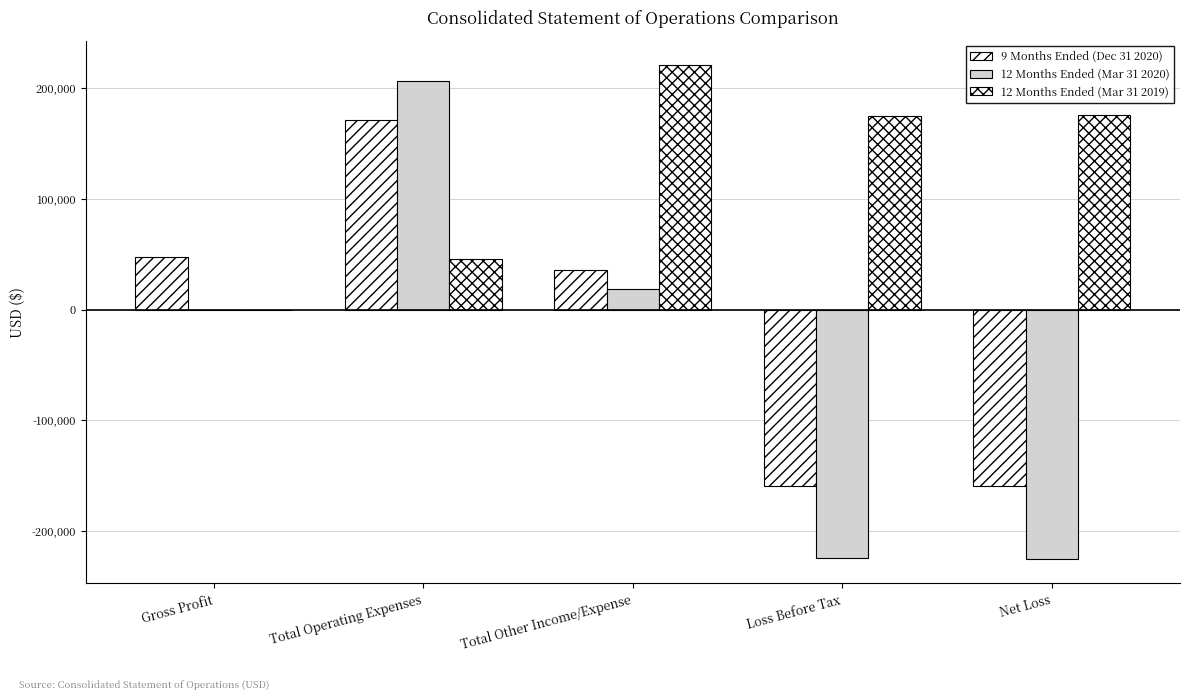

At how many categories does at least one series exceed 100211?

4